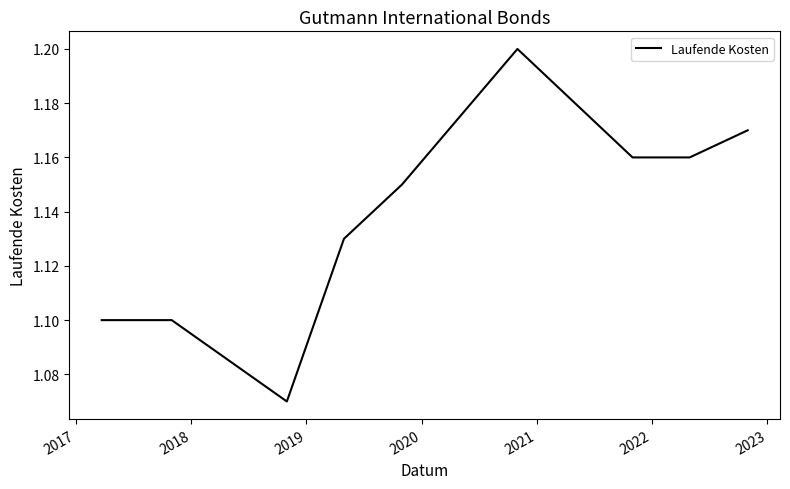

What is the difference between the second highest and second lowest values?

0.1